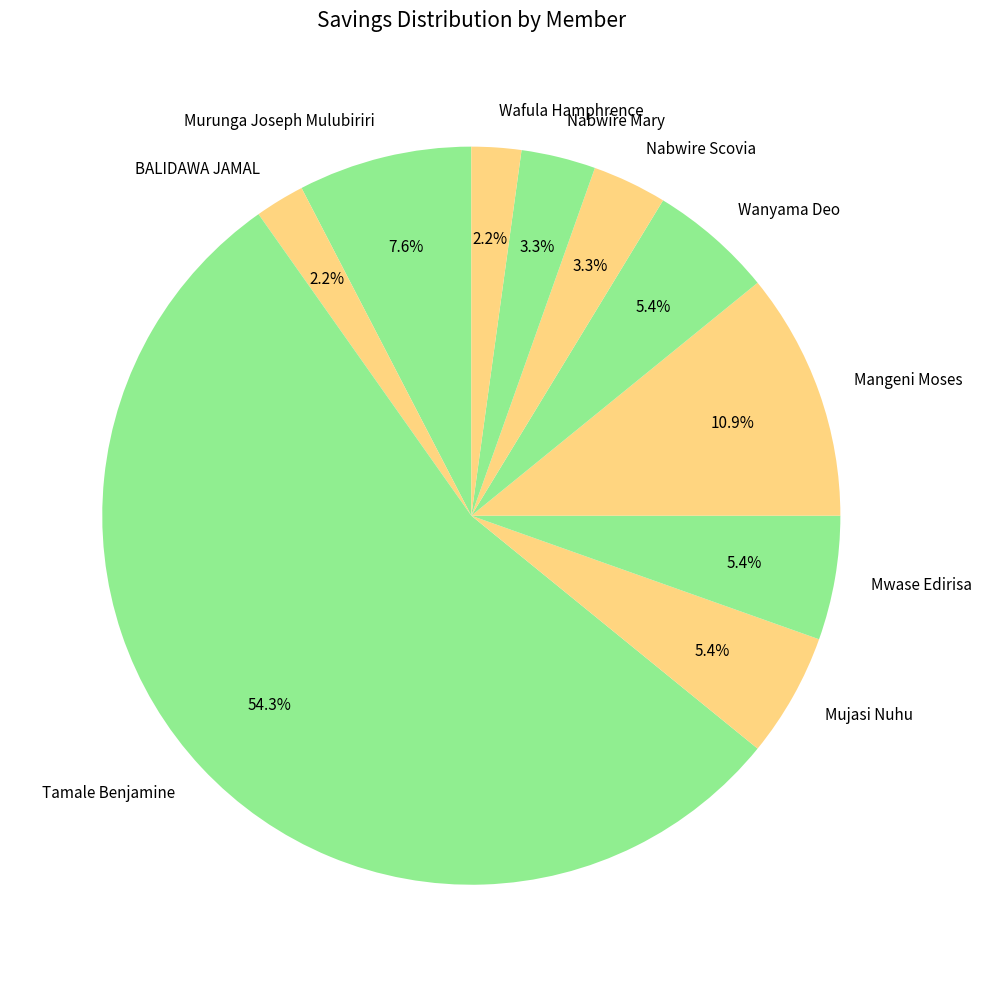

What portion of the pie excludes Wanyama Deo?

94.6%